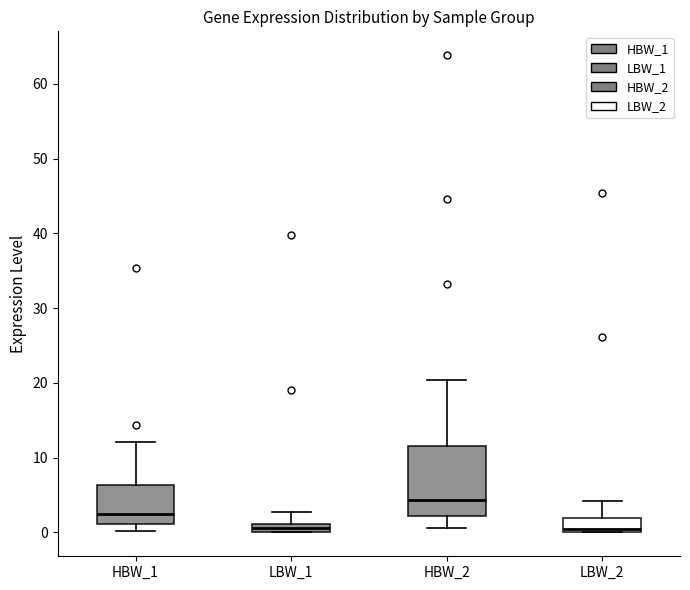

Which box is the tallest, from its lower edge to its upper edge?

HBW_2